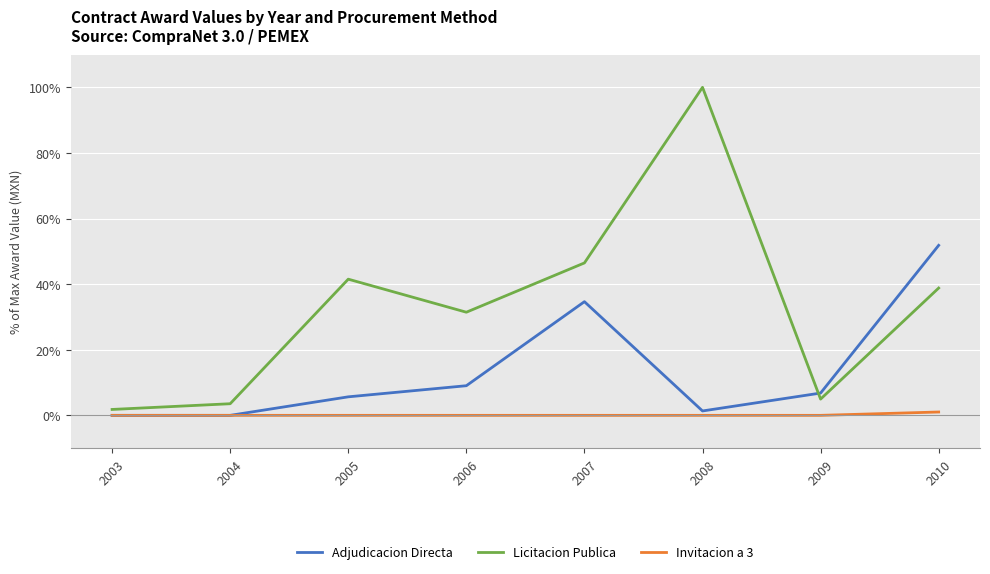

Count the number of data series in this chart.

3